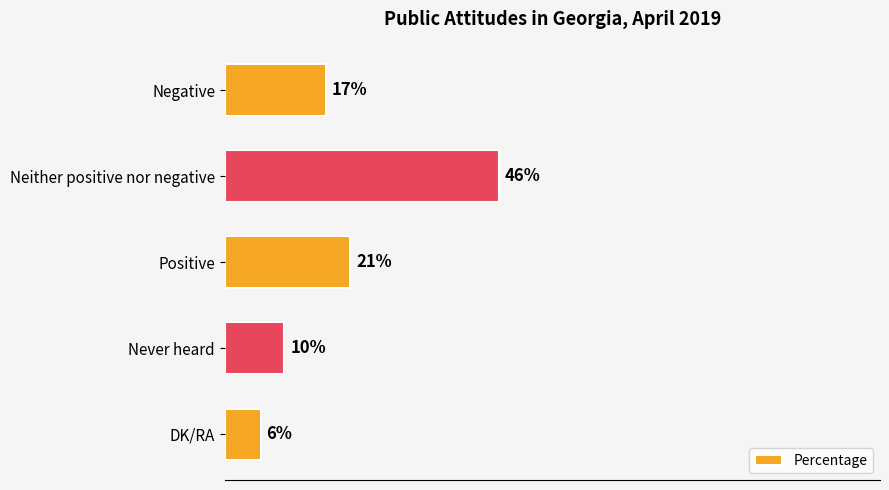

Between Negative and Neither positive nor negative, which is larger?

Neither positive nor negative